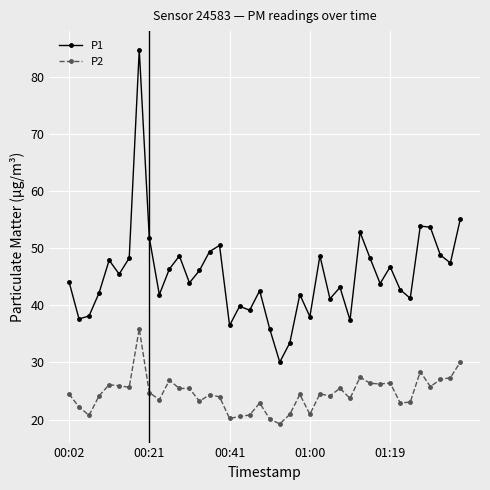

True or false: P2 and P1 cross at least once.

False